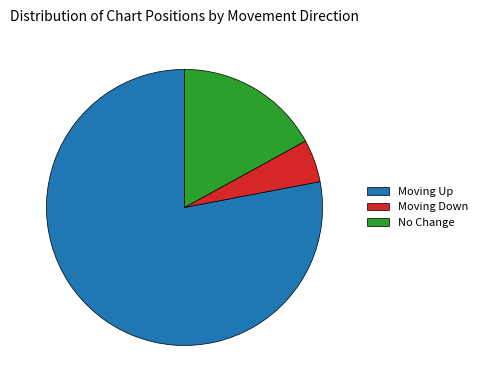

Count the number of slices in the pie.

3